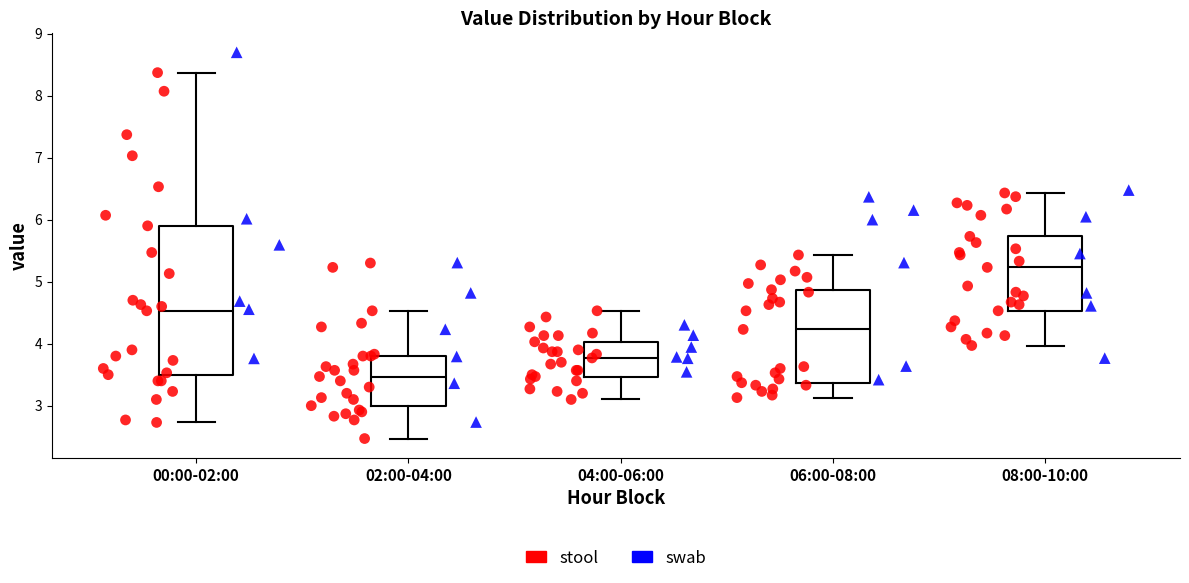

Reading left to right, read every box against the y-axis: the position of its median line, the range the box covers, and the ends of its whiskers. The values are not printed on the chart, so give them approximately, as read against the axis.

00:00-02:00: median 4.5, box 3.5 to 5.9, whiskers 2.7 to 8.4
02:00-04:00: median 3.5, box 3.0 to 3.8, whiskers 2.5 to 4.5
04:00-06:00: median 3.8, box 3.5 to 4.0, whiskers 3.1 to 4.5
06:00-08:00: median 4.2, box 3.4 to 4.9, whiskers 3.1 to 5.4
08:00-10:00: median 5.2, box 4.5 to 5.7, whiskers 4.0 to 6.4